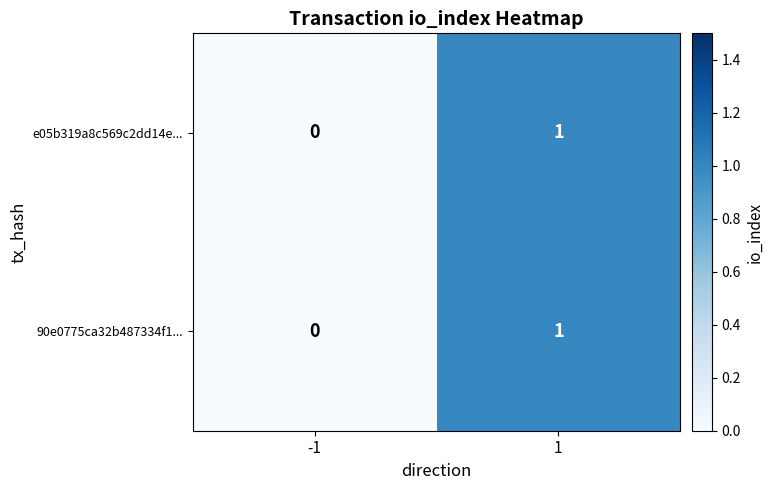

True or false: e05b319a8c569c2dd14e... has a value of -1 at -1.

False